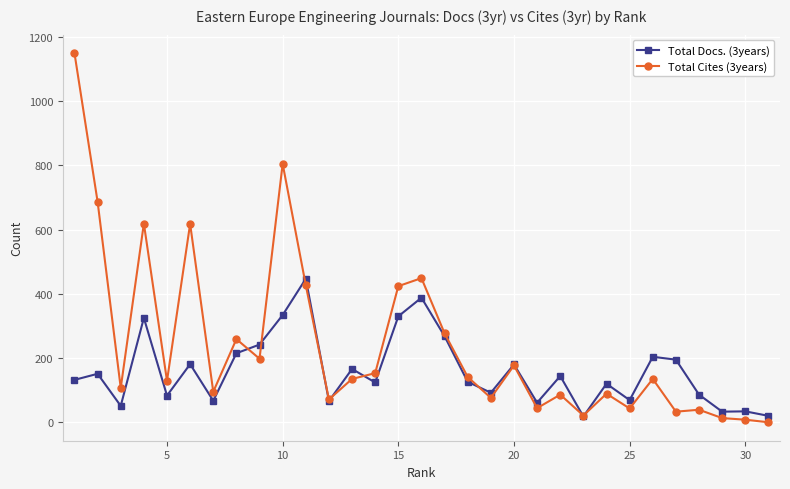

What are all the series names shown in the legend?

Total Docs. (3years), Total Cites (3years)